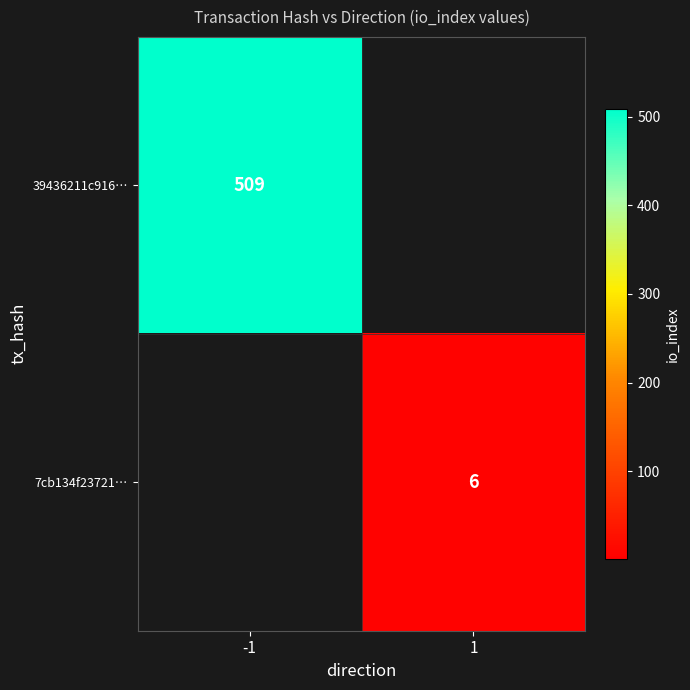

Is it true that 7cb134f23721… equals 2 at 1?

False